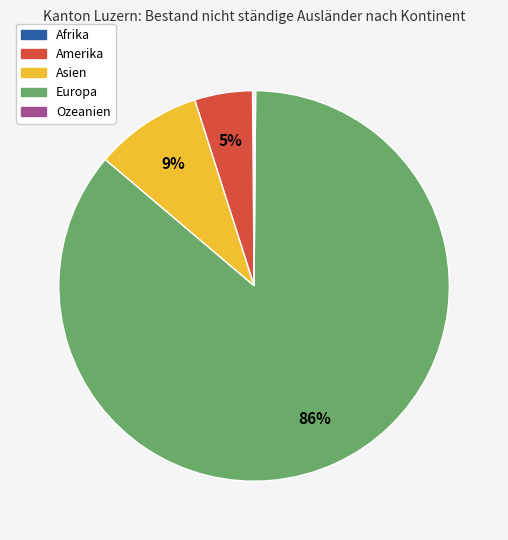

What is the majority slice?

Europa